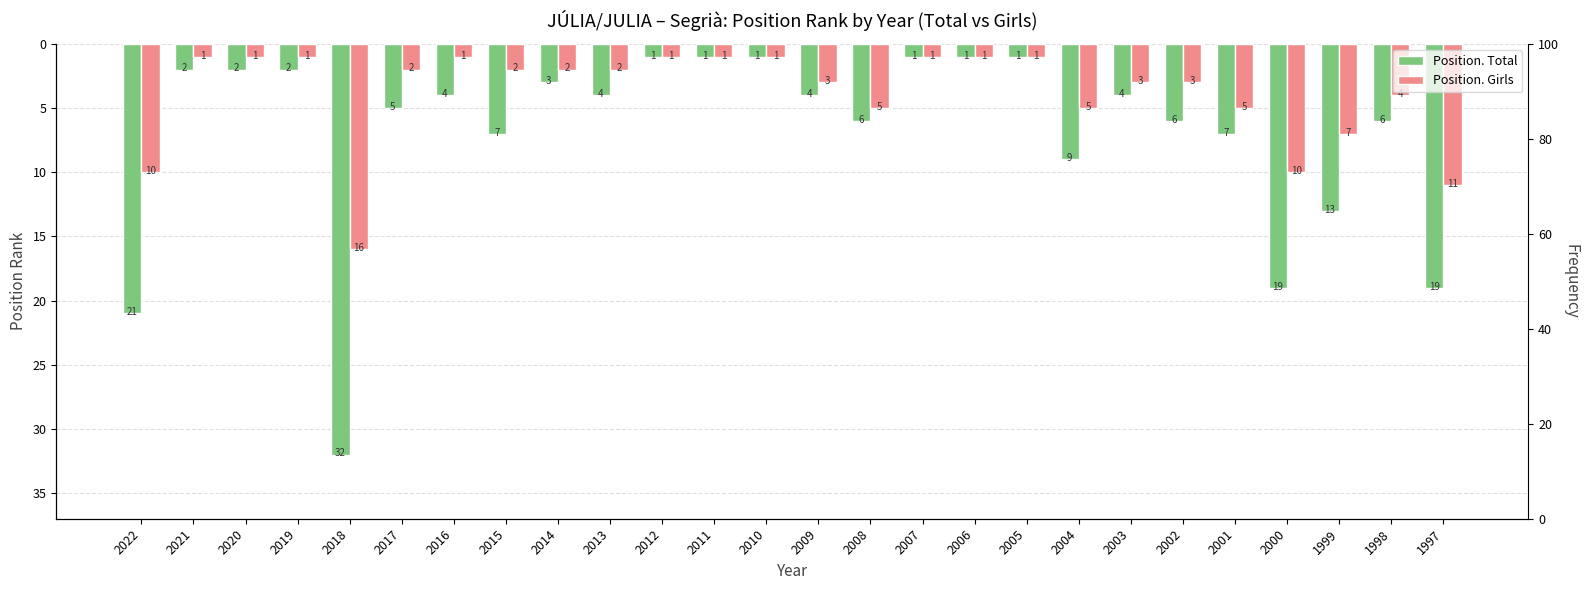

Which series has the largest range (max minus min)?

Position. Total